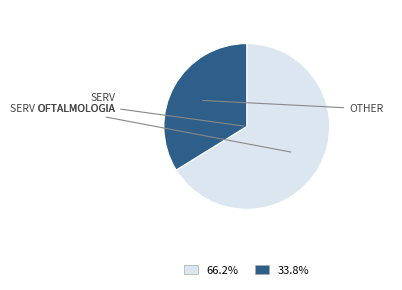

Approximately how many times larger is the value at 33.8% compared to 66.2%?

0.5